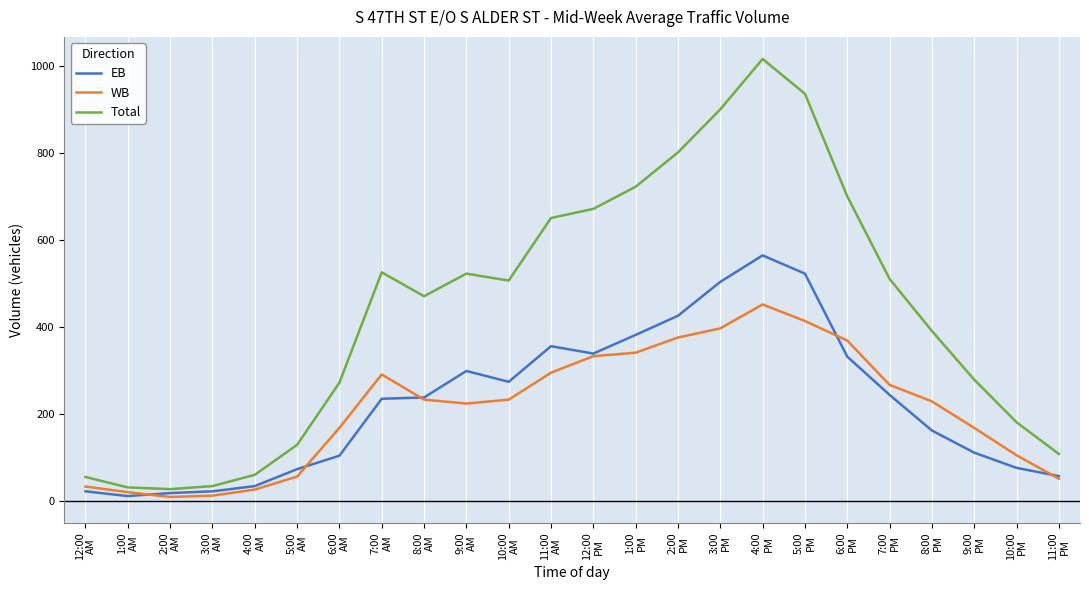

Which series has the largest range (max minus min)?

Total